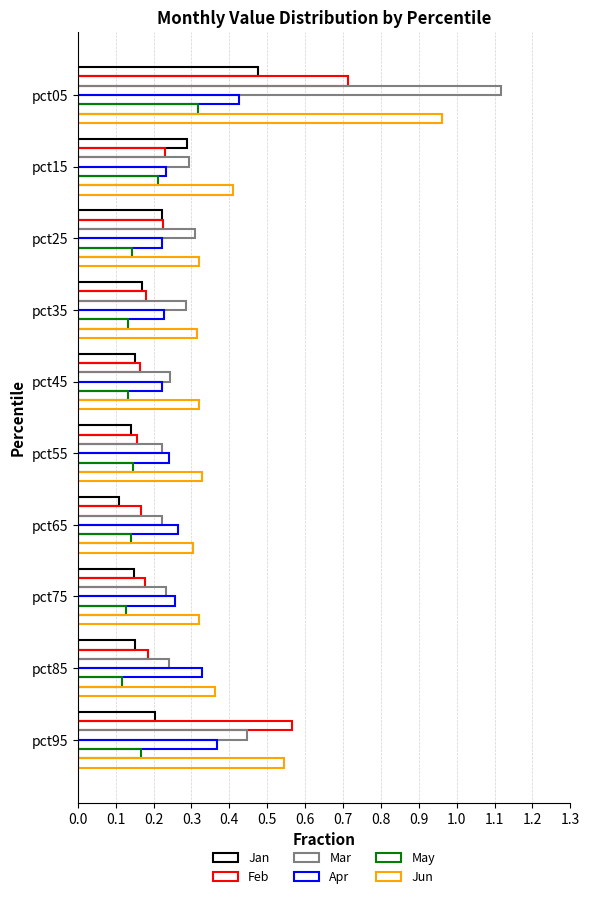

Count the number of data series in this chart.

6